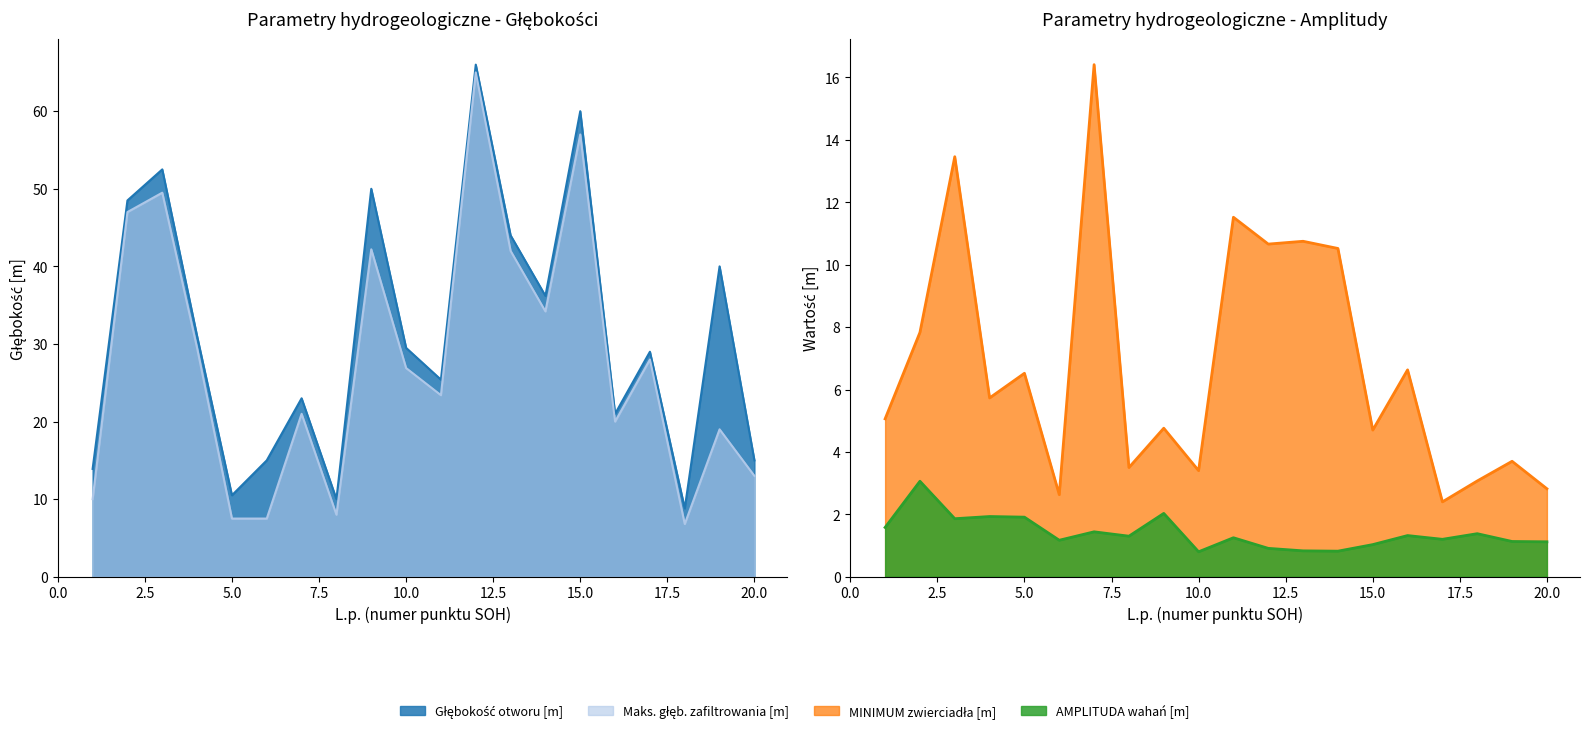

List the labels in order of AMPLITUDA wahań [m] value, largest first.

2, 9, 4, 5, 3, 1, 7, 18, 16, 8, 11, 17, 6, 19, 20, 15, 12, 13, 14, 10